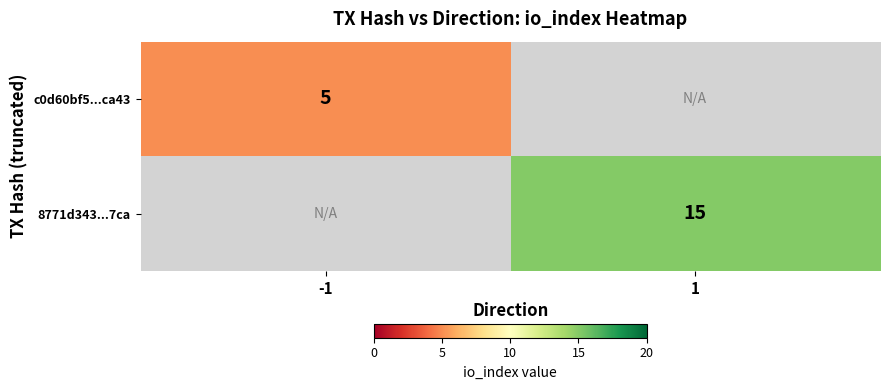

How many distinct data groups are displayed?

2